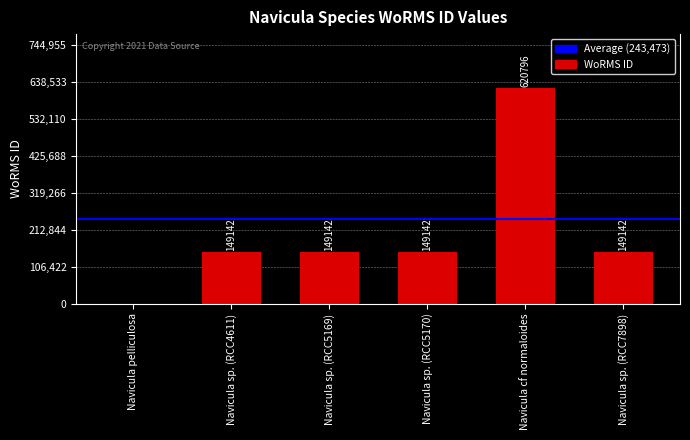

What is the ratio of the value at Navicula sp. (RCC5169) to the value at Navicula cf normaloides?

0.2